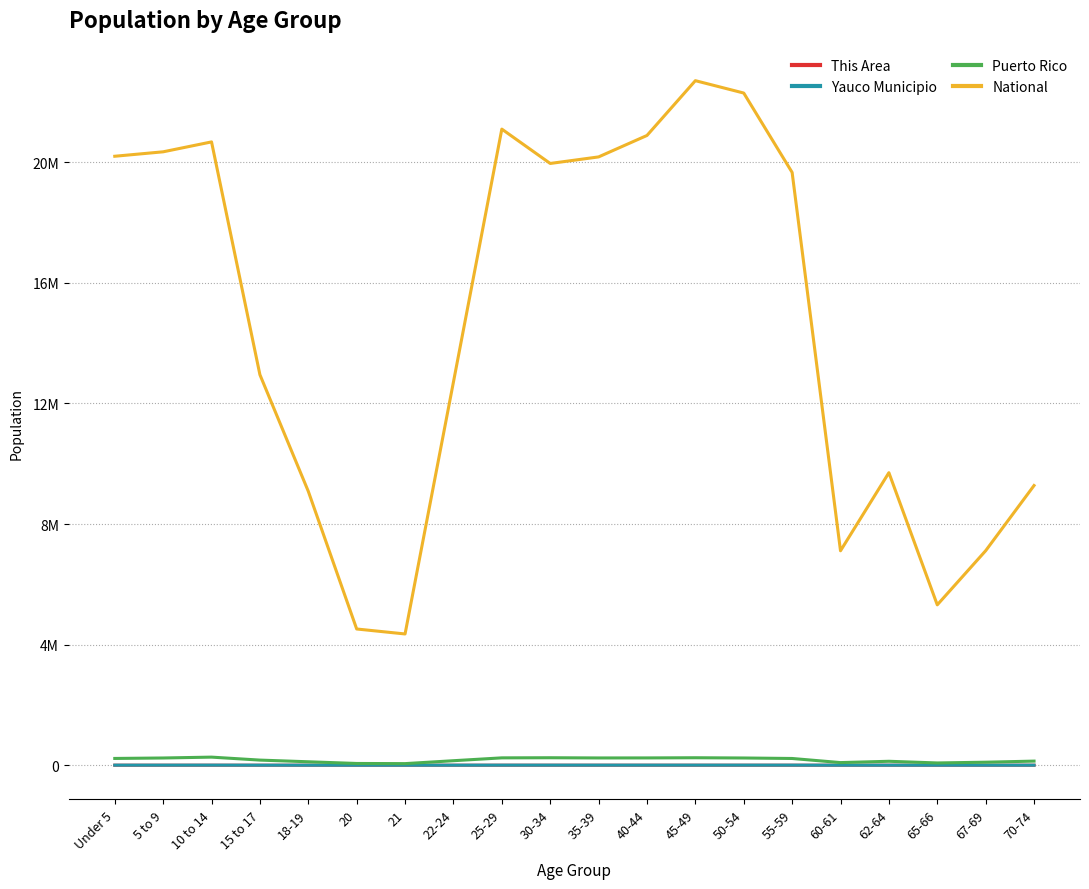

What is the minimum value shown in the chart?

55